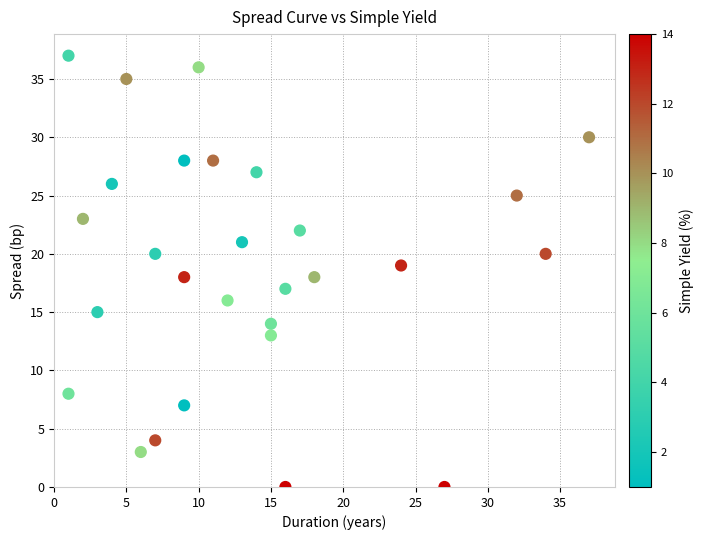

What is the range of Y values (max minus min)?

37